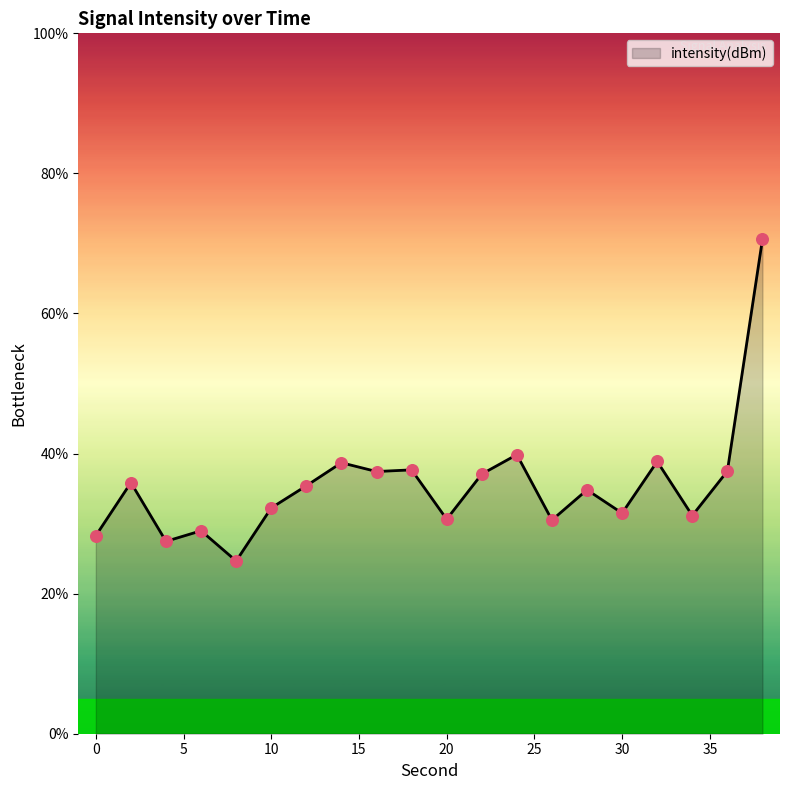

What is the greatest value displayed?

70.6